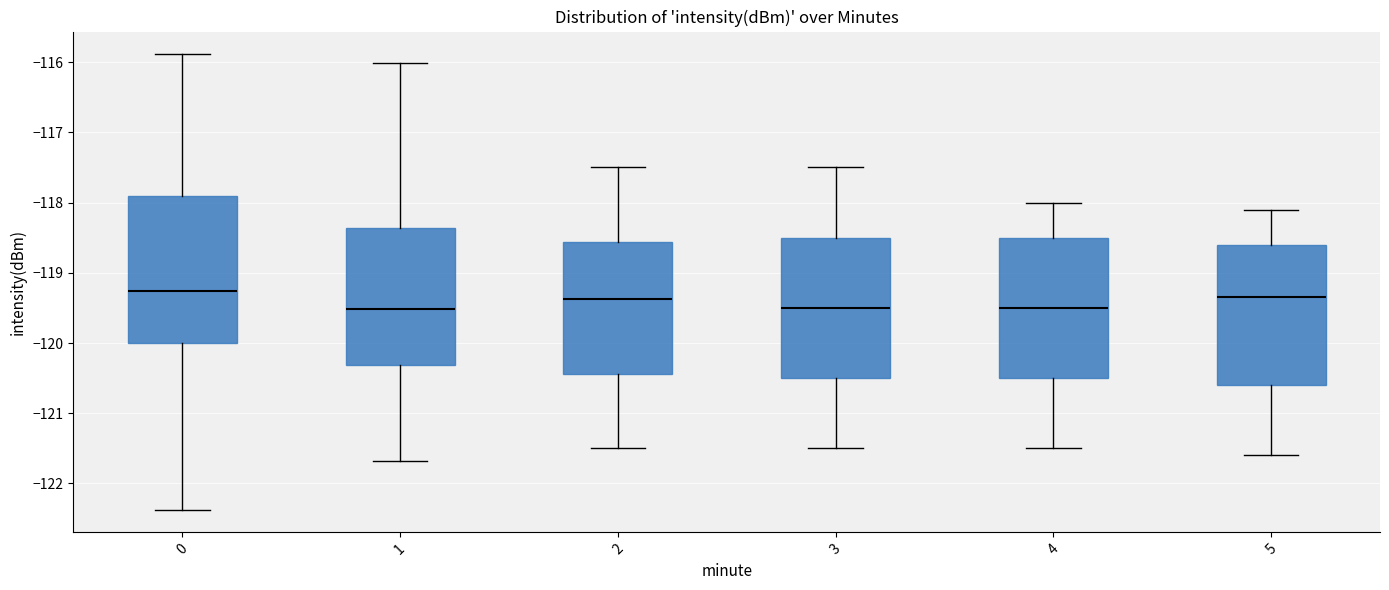

Where is the lower edge of the box at x = 5 on the y-axis? The values are not printed on the chart, so give them approximately, as read against the axis.

-120.6